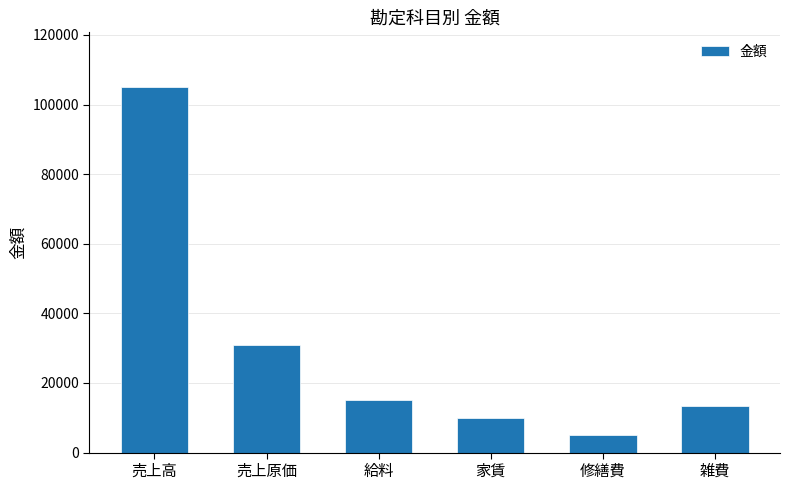

What is the maximum value shown in the chart?

105000